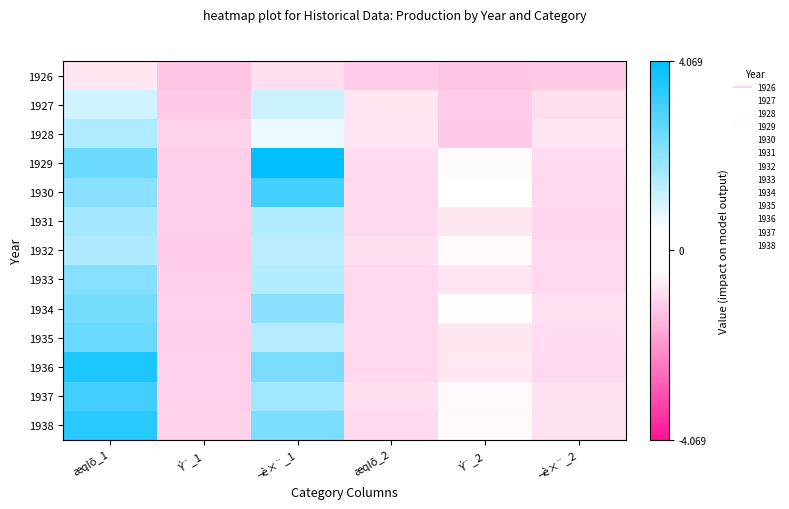

What is the total value across all series at æqlõ_1?

2699756.5